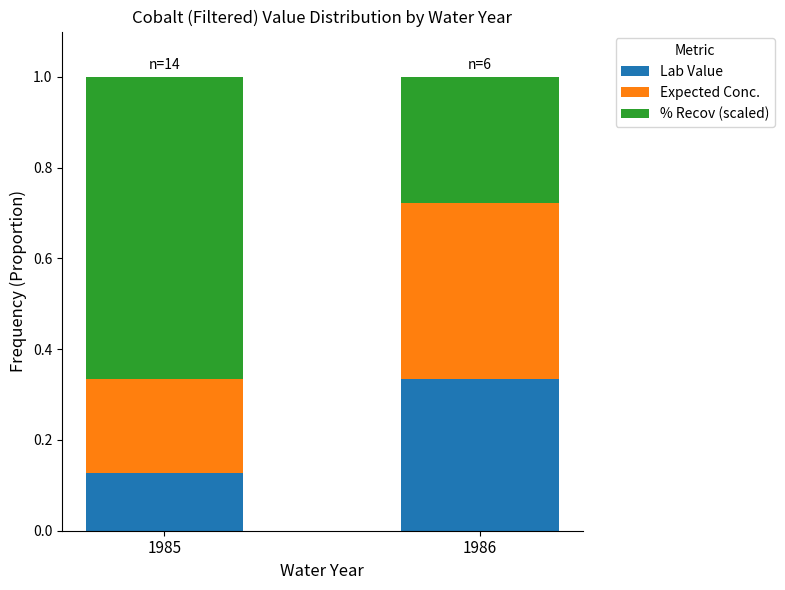

What is the total value across all series at 1986?

1.0